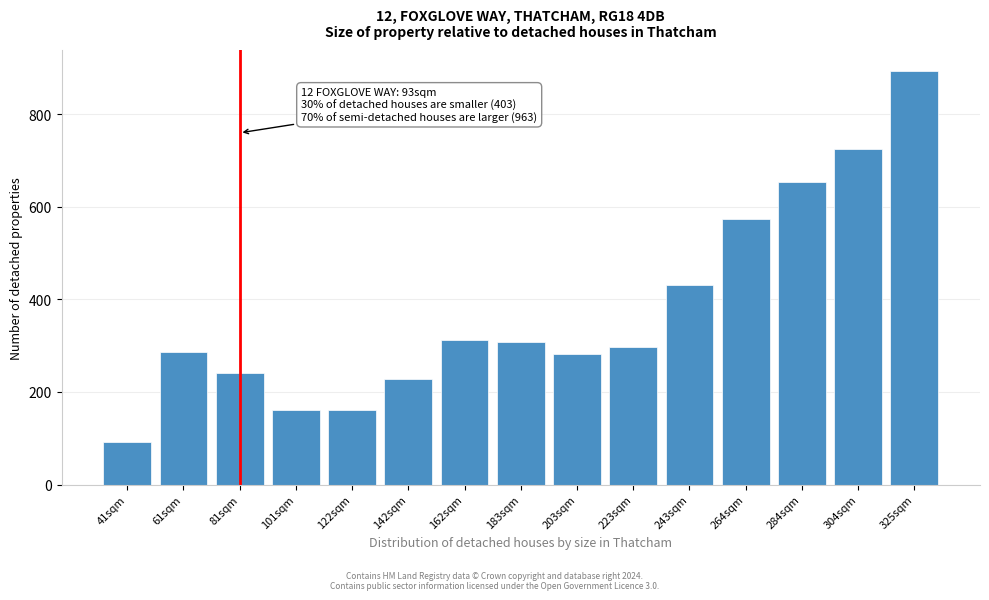

The chart shows a value of 725.1 at 304sqm. True or false?

True